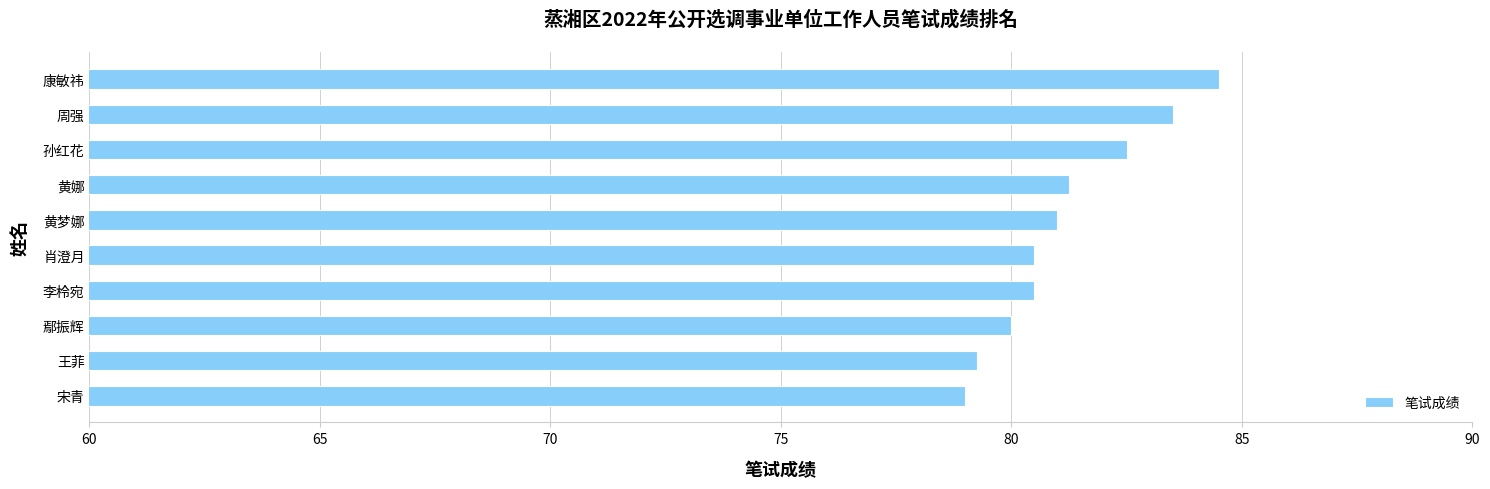

What is the change in value from 宋青 to 李柃宛?

+1.5